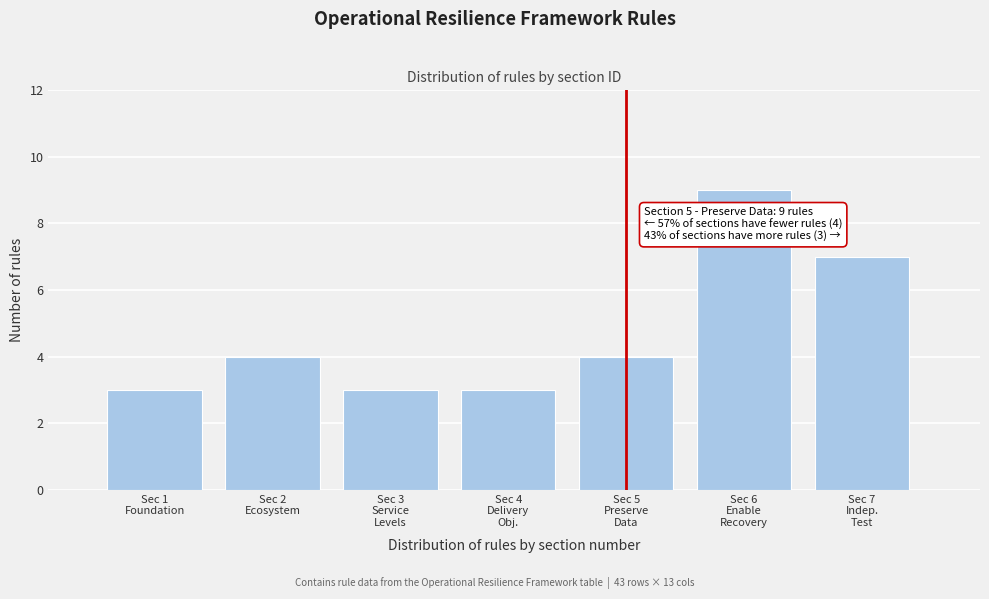

Reading left to right, transcribe all the data shown in this chart.

3	4	3	3	4	9	7